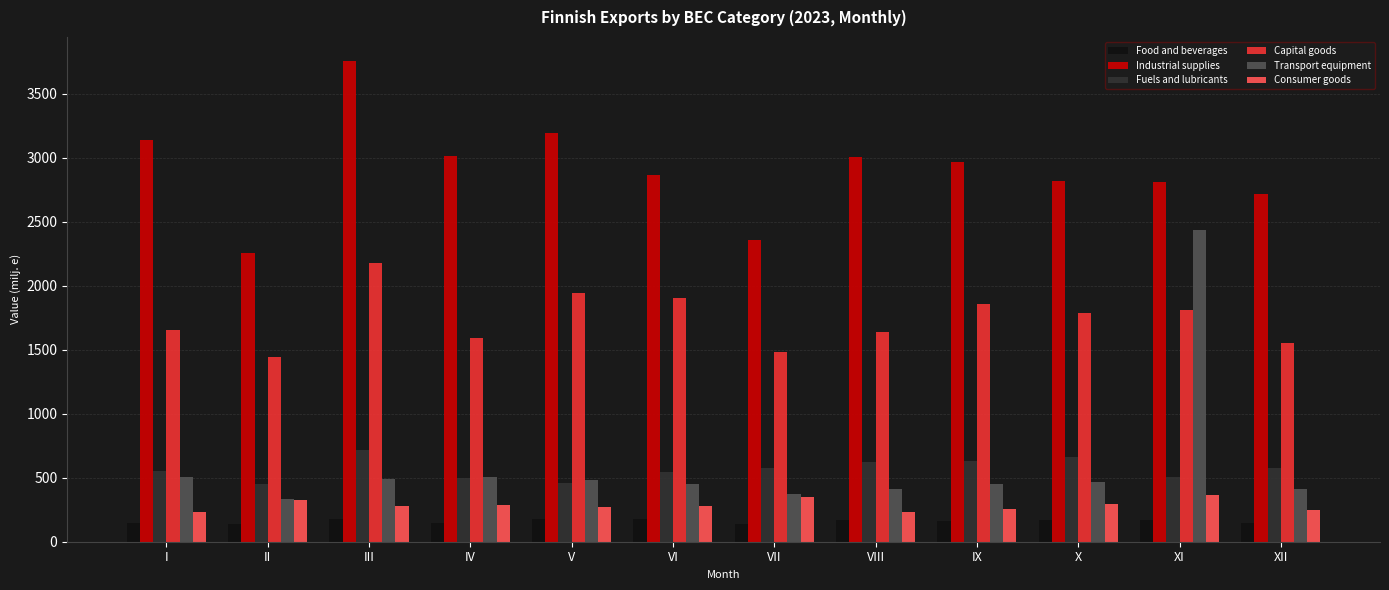

What is the sum of the Consumer goods values at IX and V?

529.7